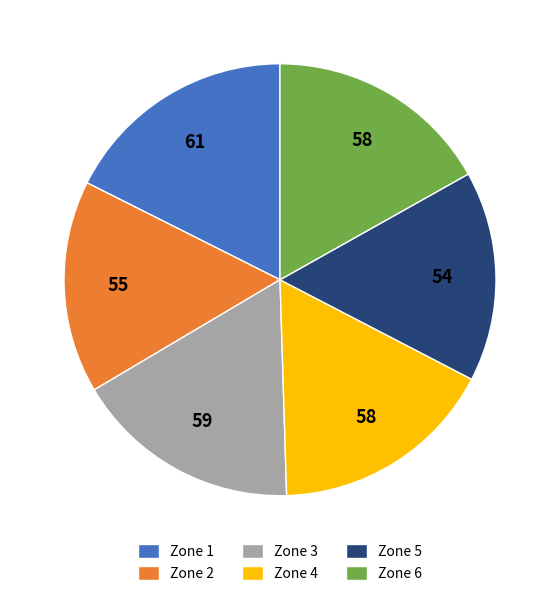

Between Zone 5 and Zone 6, which is larger?

Zone 6